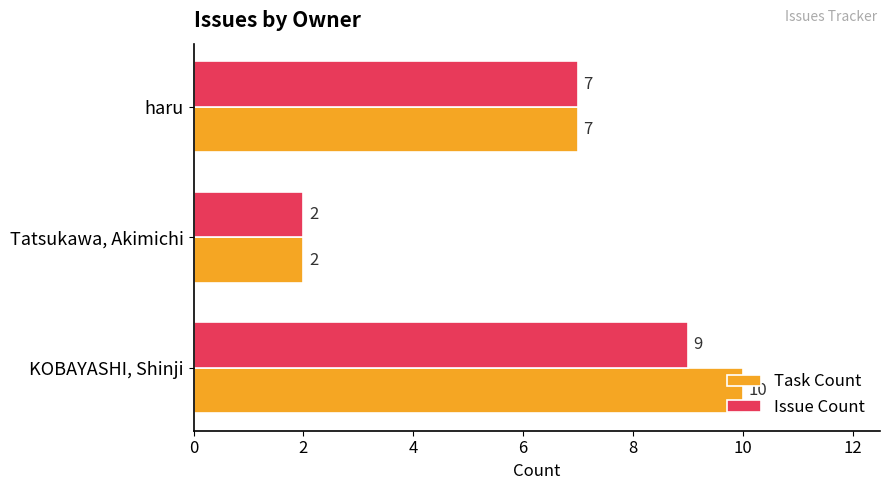

How many series are shown in this chart?

2